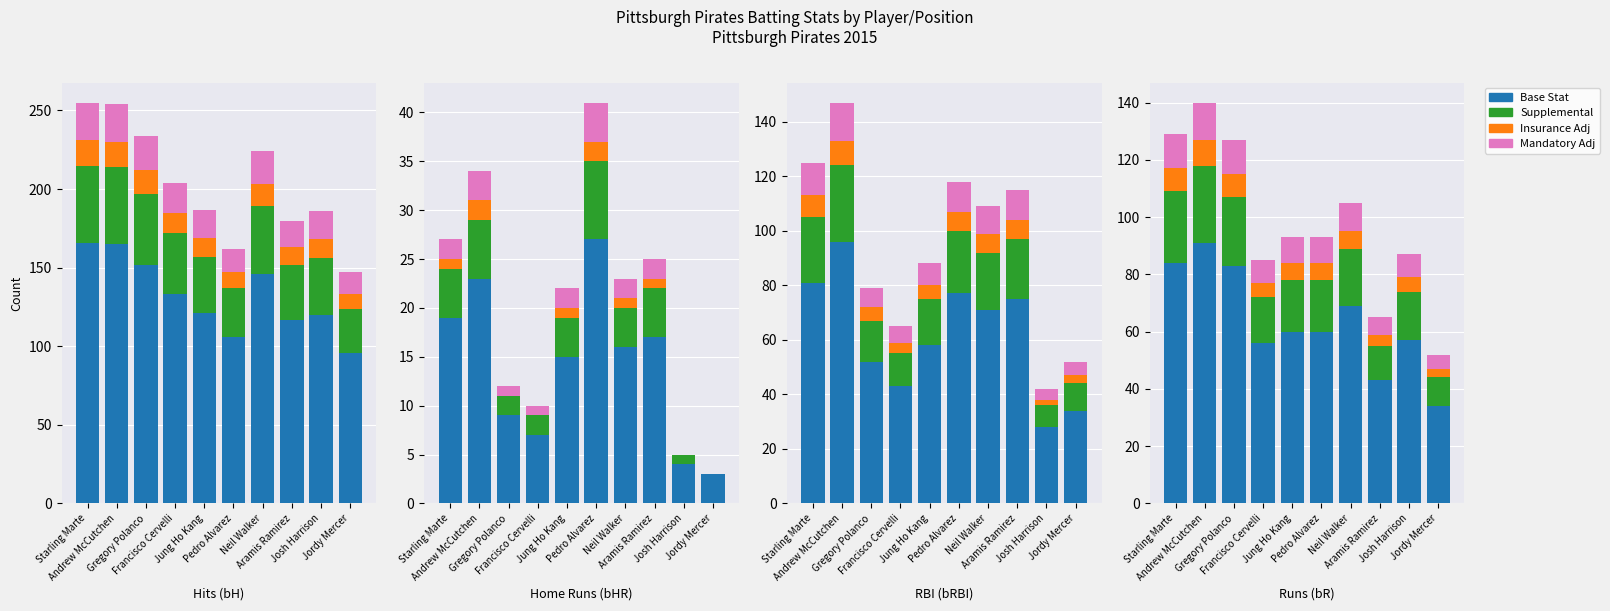

Rank the series by their maximum value, from highest to lowest.

Base Stat, Supplemental, Mandatory Adj, Insurance Adj